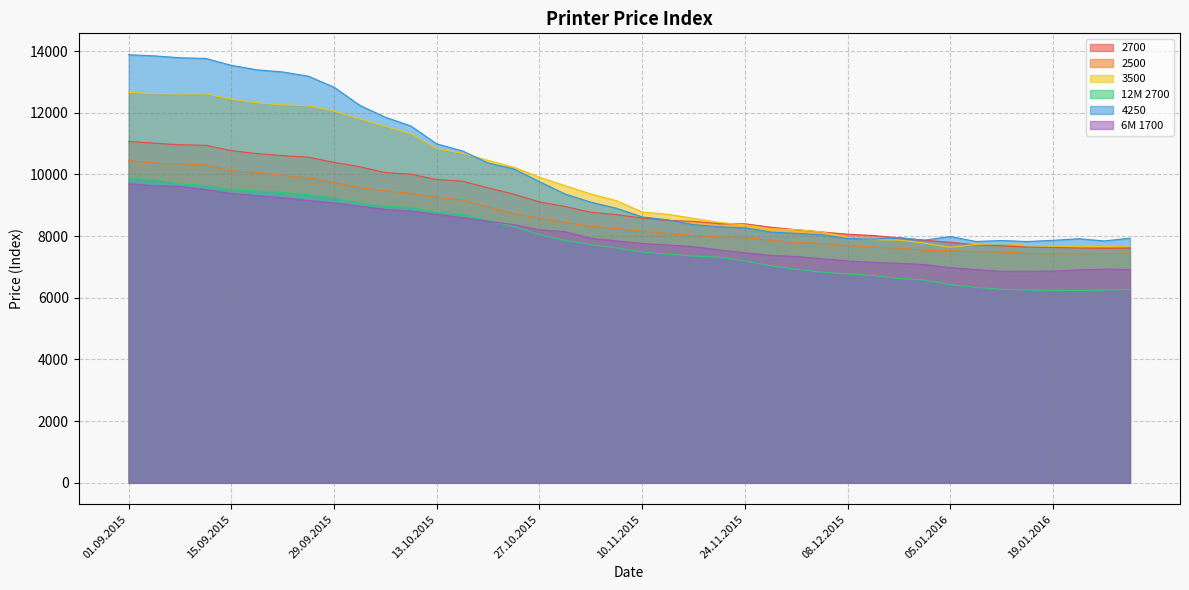

True or false: 6M 1700 and 2500 intersect in this chart.

False